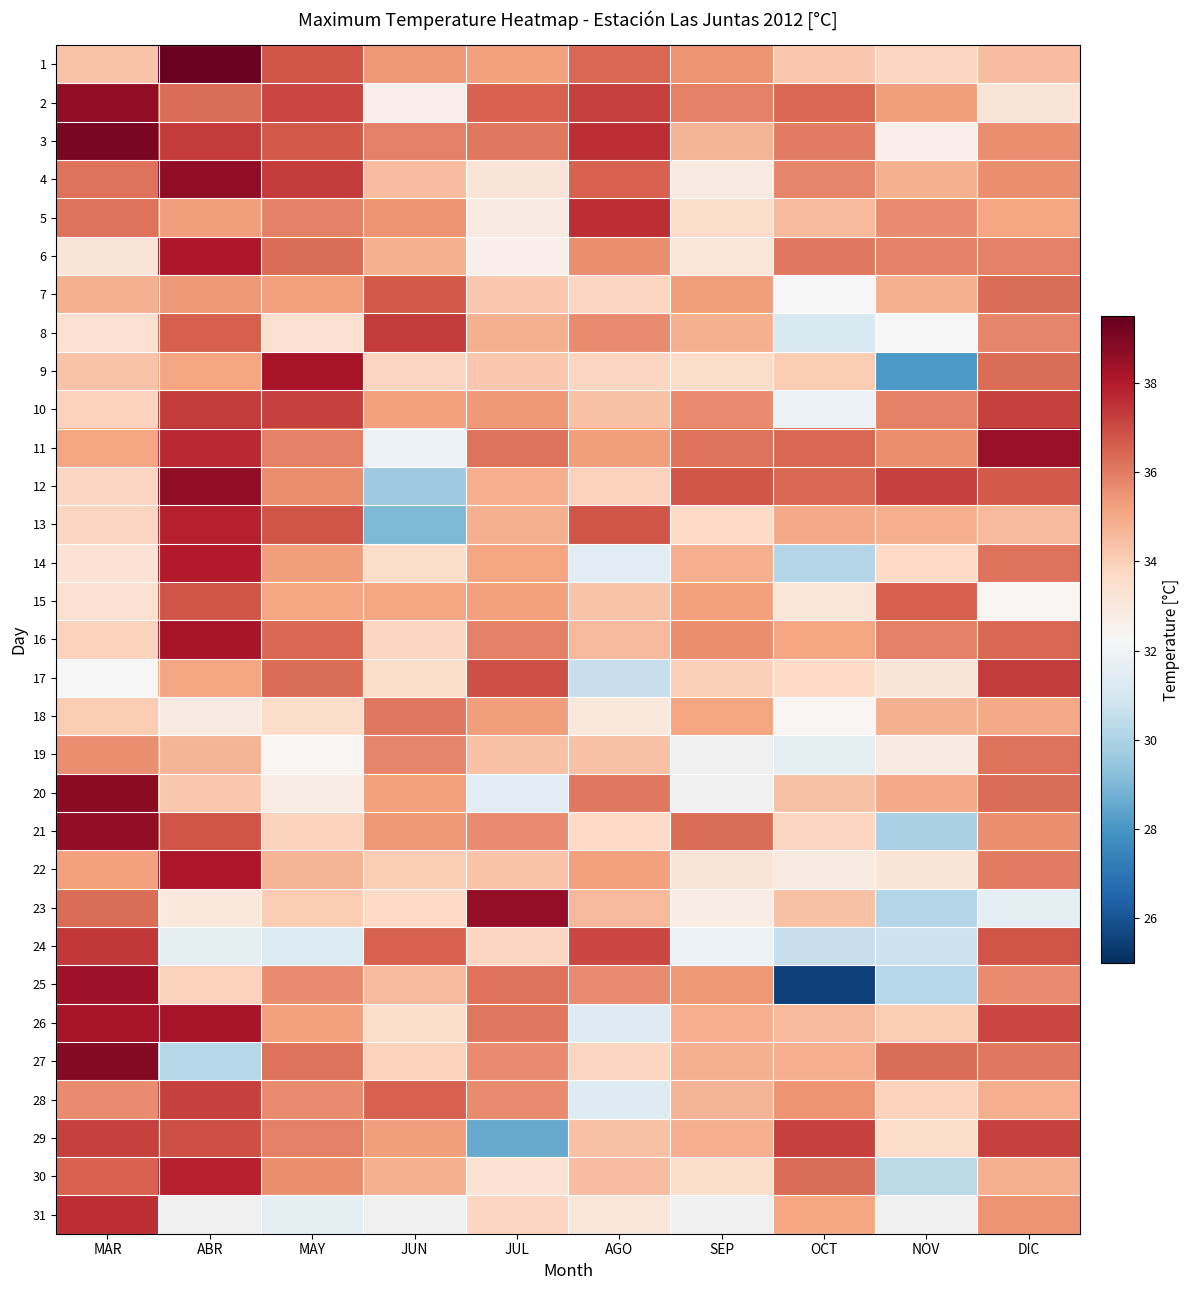

At which label is 2 closest to 35?

NOV